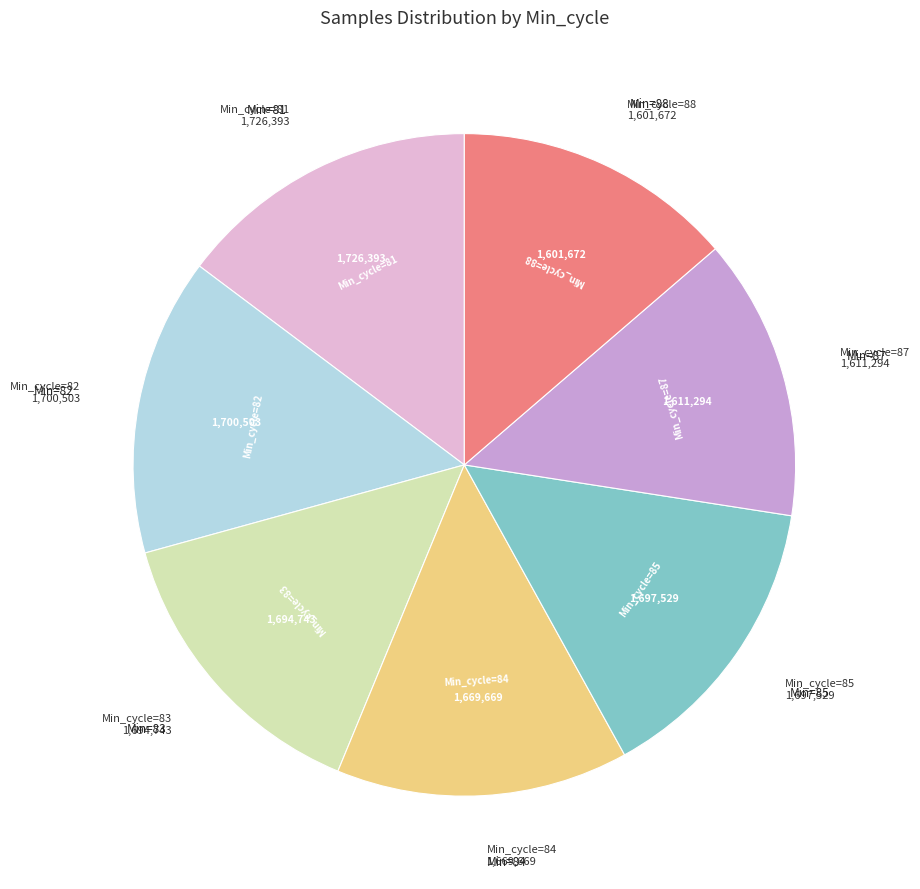

How many slices are in this pie chart?

7